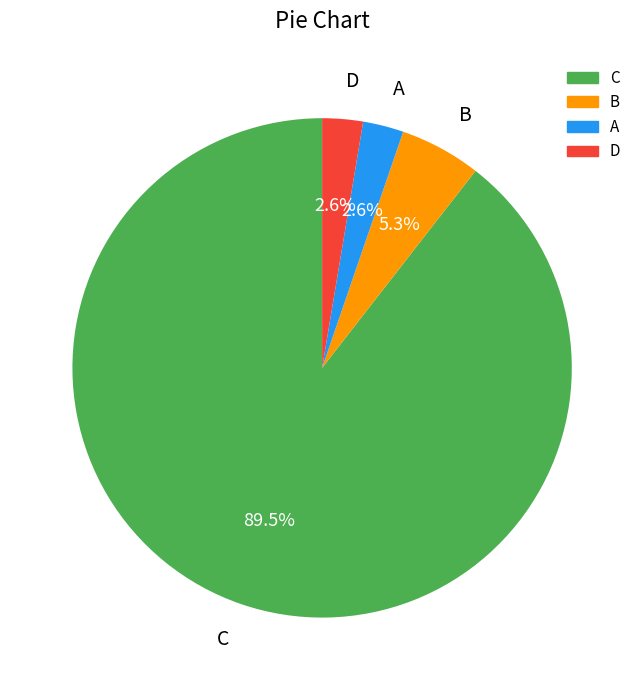

Which category has the biggest portion of the pie?

C